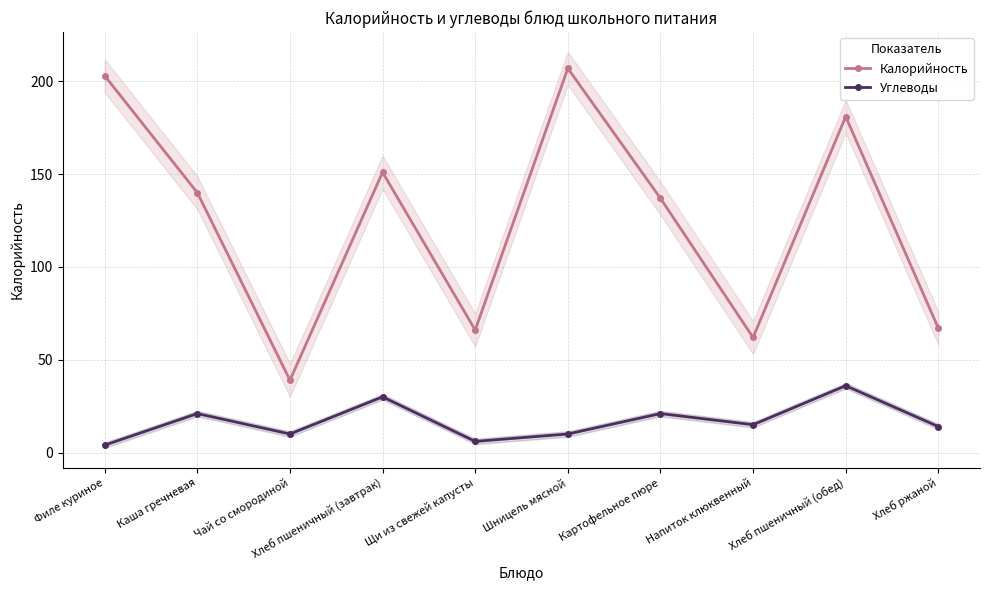

List the labels in order of Калорийность value, largest first.

Шницель мясной, Филе куриное, Хлеб пшеничный (обед), Хлеб пшеничный (завтрак), Каша гречневая, Картофельное пюре, Хлеб ржаной, Щи из свежей капусты, Напиток клюквенный, Чай со смородиной